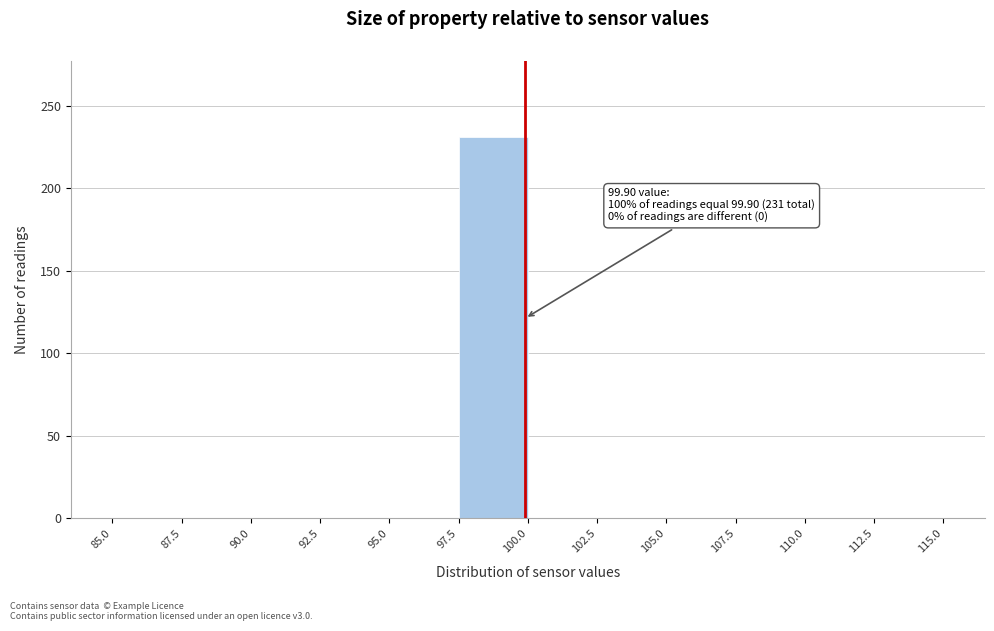

Which range on the x-axis has the tallest bar?

97.5 to 100.0